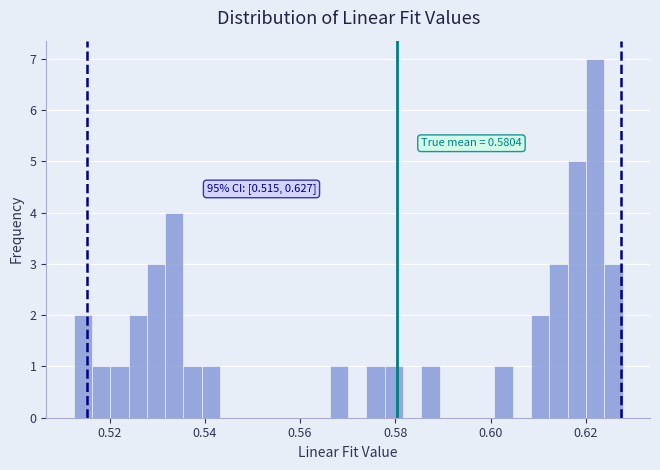

Around what value on the x-axis is the tallest bar? Give the approximate position of its centre, as read against the axis.

0.622